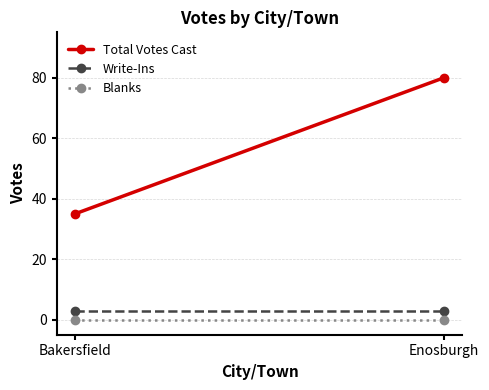

Is it true that Total Votes Cast equals 128 at Enosburgh?

False